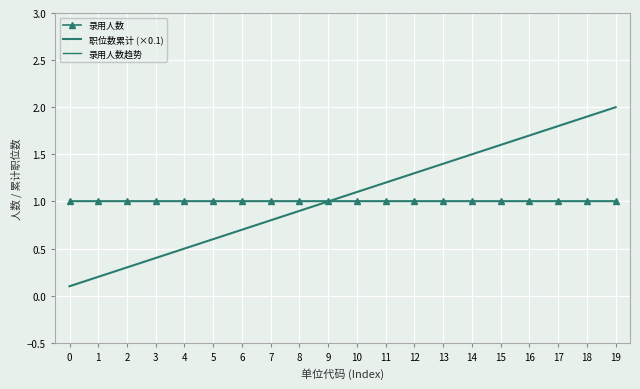

What is the value of the 录用人数 point at the 11th from the left?

1.0